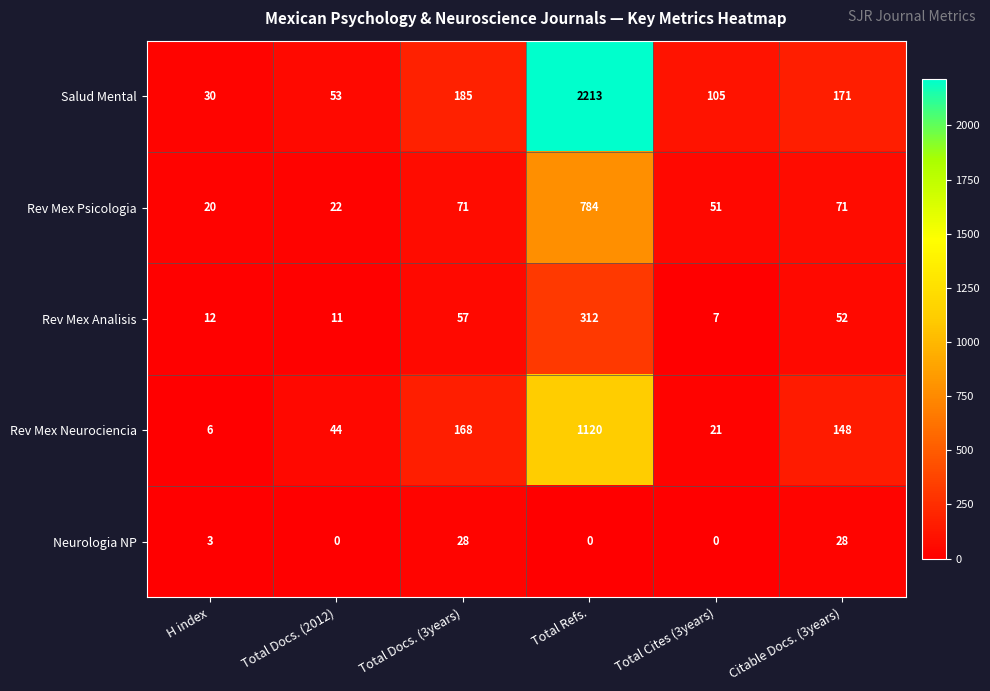

What is the total value across all series at Total Cites (3years)?

184